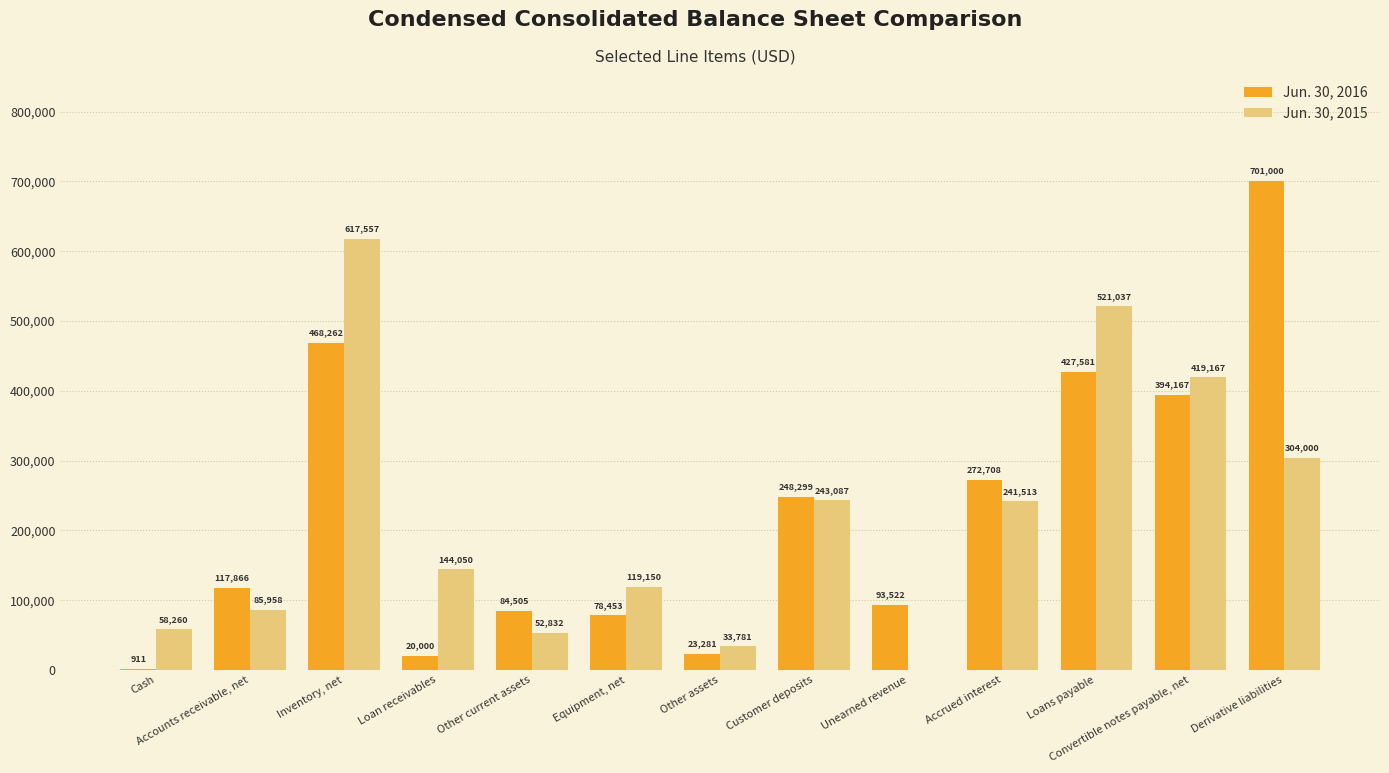

Is the value of Jun. 30, 2016 at Convertible notes payable, net greater than the value of Jun. 30, 2015 at Accounts receivable, net?

Yes